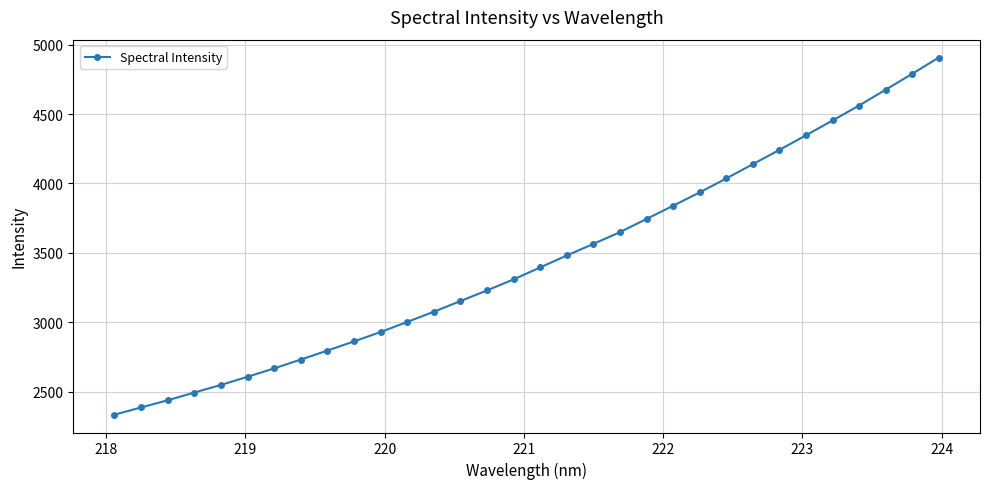

What is the minimum value shown in the chart?

2334.1